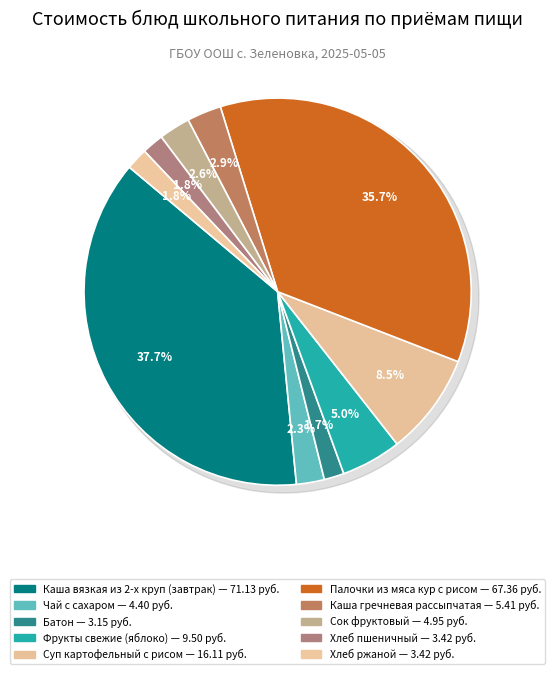

What is the change in value from Батон to Хлеб пшеничный?

+0.3